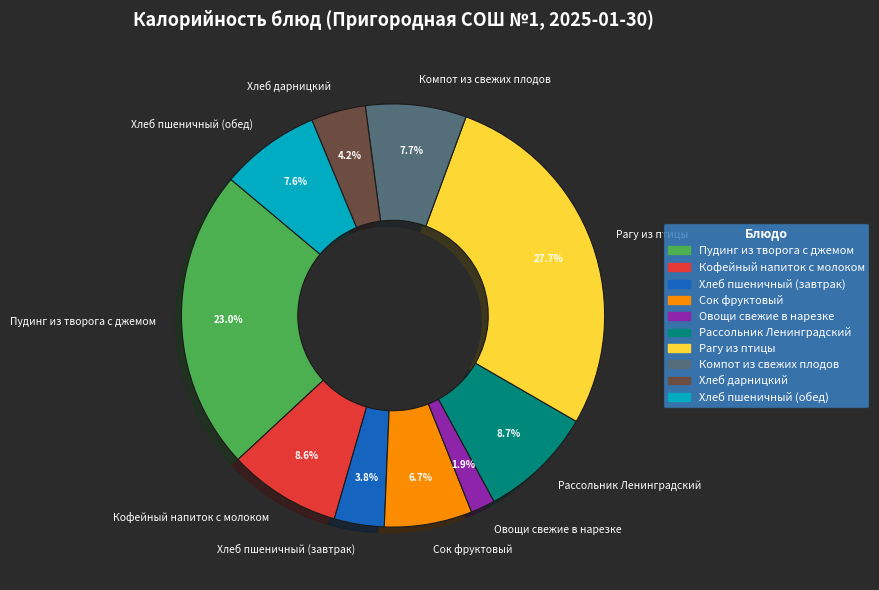

To the nearest percent, what is the average slice percentage?

10%